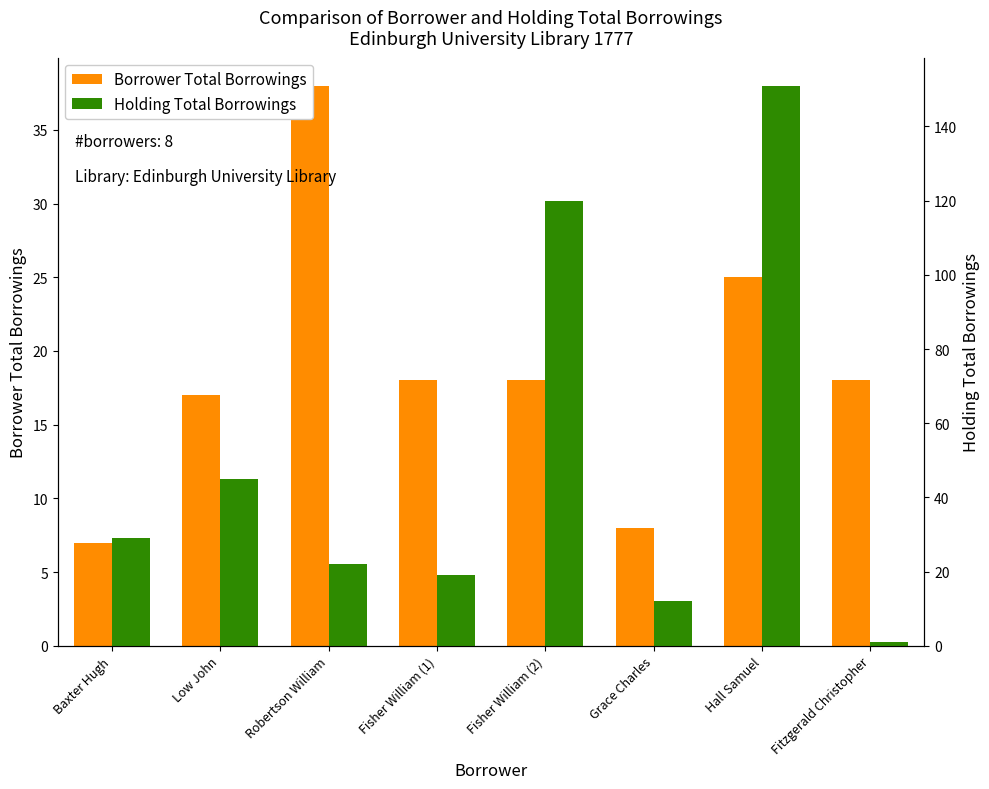

Reading left to right, what are all the values shown in this chart?

Borrower Total Borrowings: Baxter Hugh=7	Low John=17	Robertson William=38	Fisher William (1)=18	Fisher William (2)=18	Grace Charles=8	Hall Samuel=25	Fitzgerald Christopher=18
Holding Total Borrowings: Baxter Hugh=29	Low John=45	Robertson William=22	Fisher William (1)=19	Fisher William (2)=120	Grace Charles=12	Hall Samuel=151	Fitzgerald Christopher=1